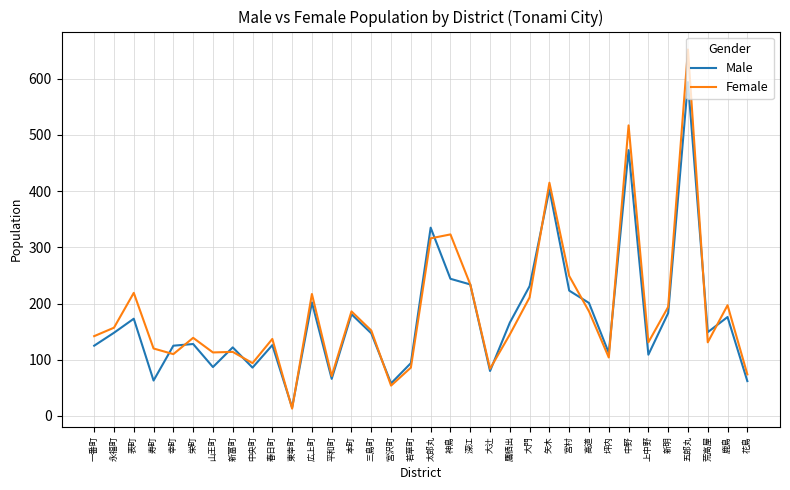

What is the difference between the highest and lowest values at 春日町?

11